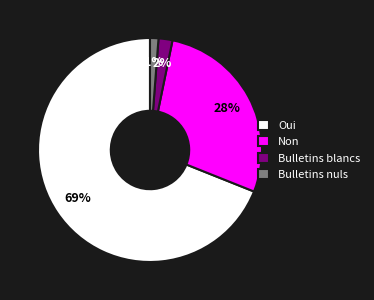

To the nearest percent, what is the difference between the Bulletins nuls and Bulletins blancs slice percentages?

1%